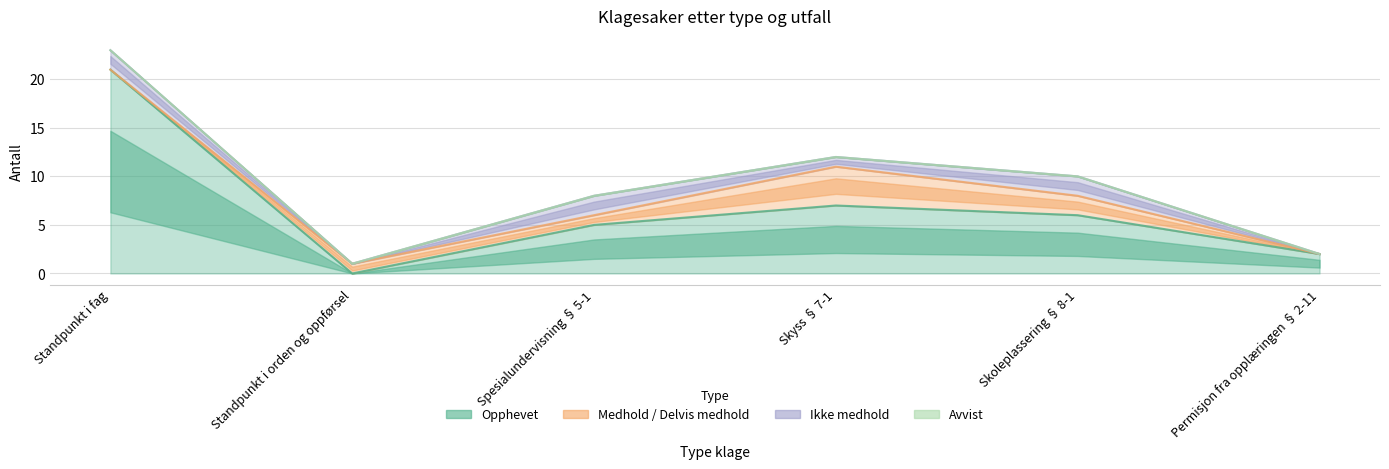

What is the total value across all series at Skoleplassering § 8-1?

10